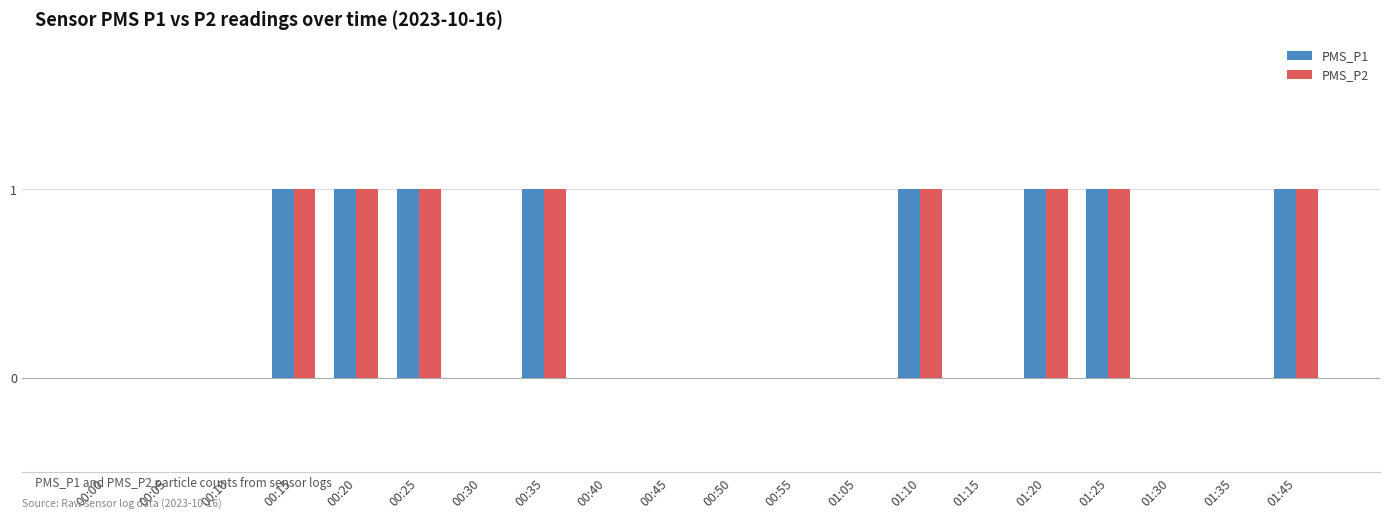

The value of PMS_P2 at 01:35 is -1. True or false?

False